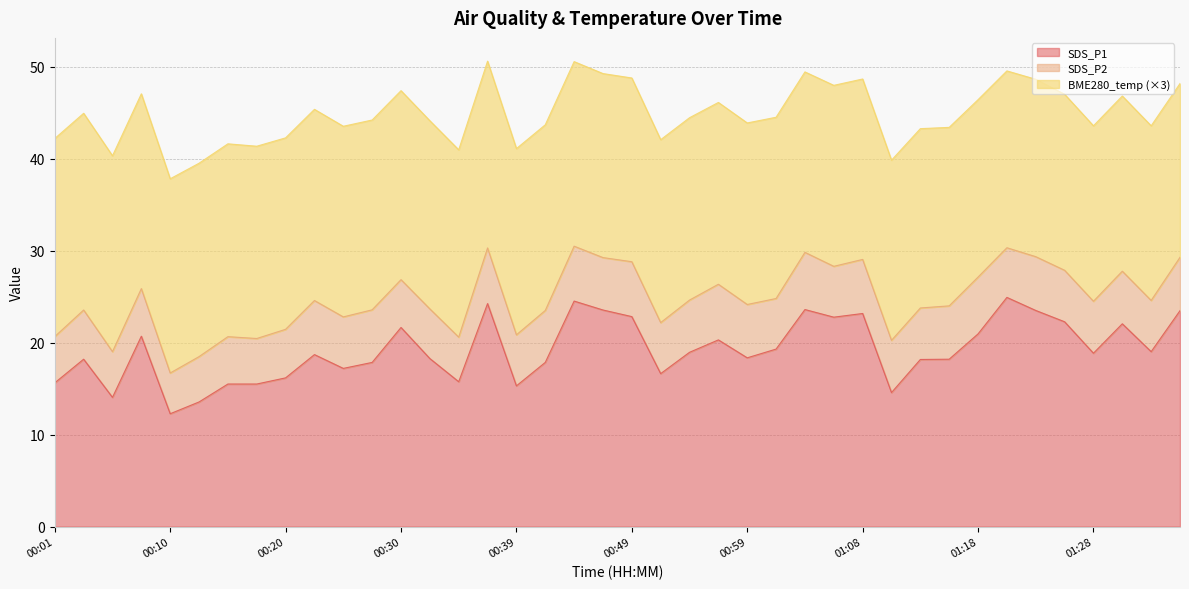

What is the sum of all BME280_temperature values?

268.0